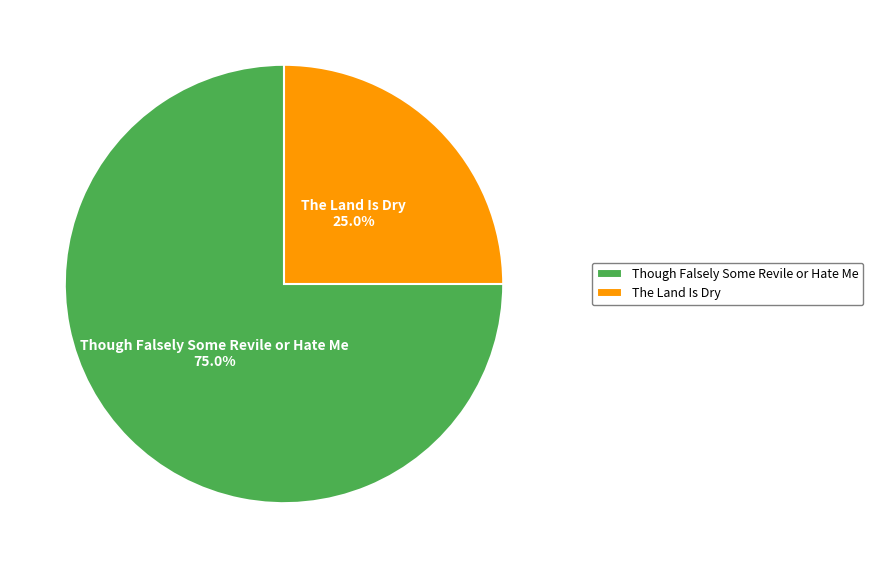

To the nearest percent, what percentage of the pie is The Land Is Dry?

25%